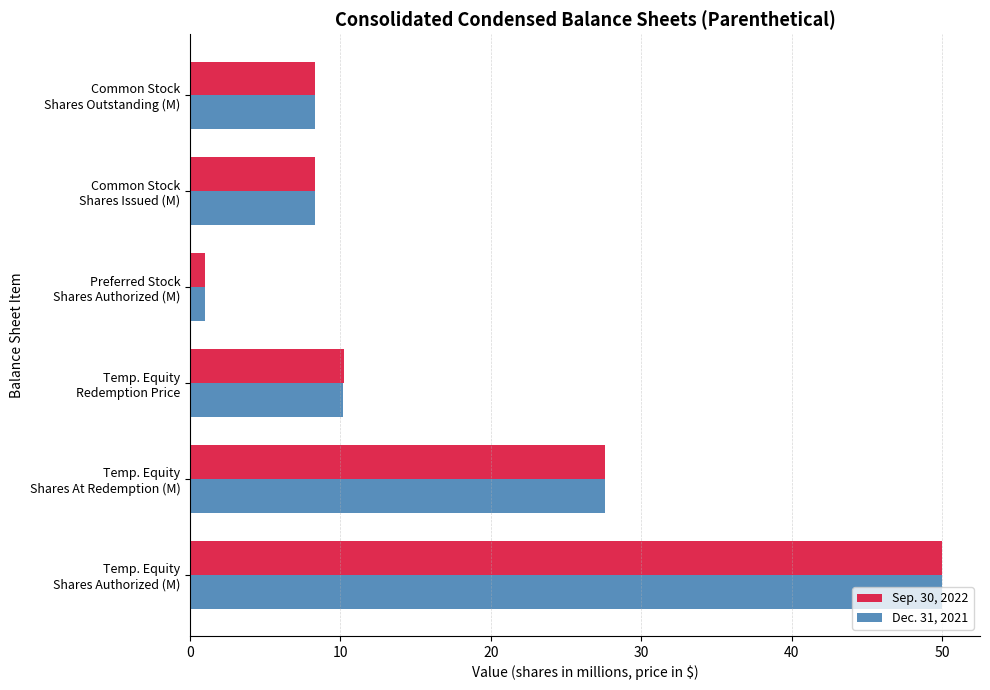

What is the highest value of the Dec. 31, 2021 series?

50.0